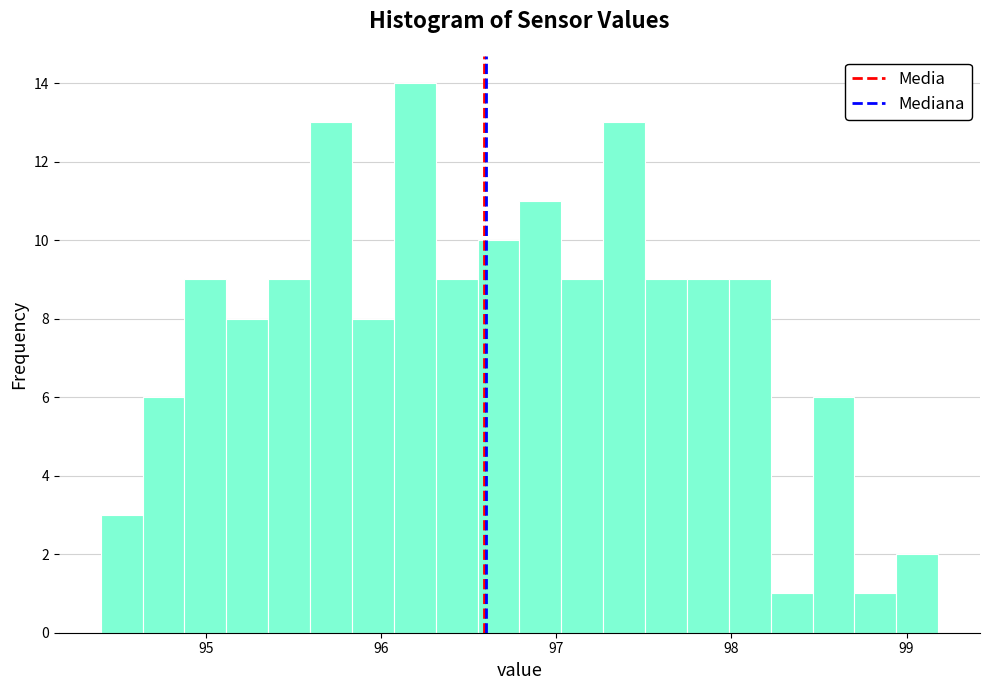

Read against the x-axis, roughly where is the centre of the tallest bar?

96.2